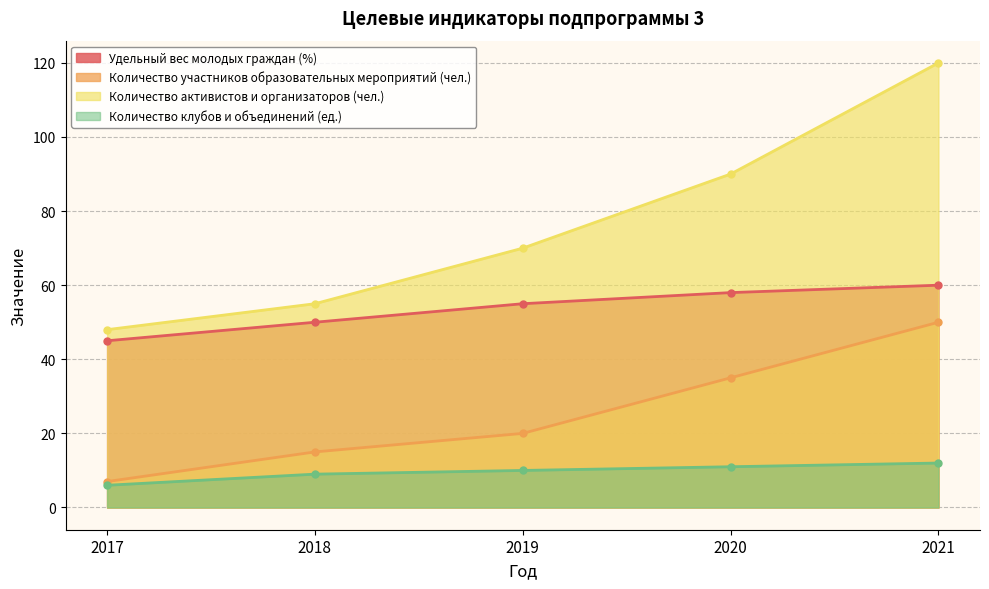

What is the difference between the Удельный вес молодых граждан (%) values at 2019 and 2020?

3